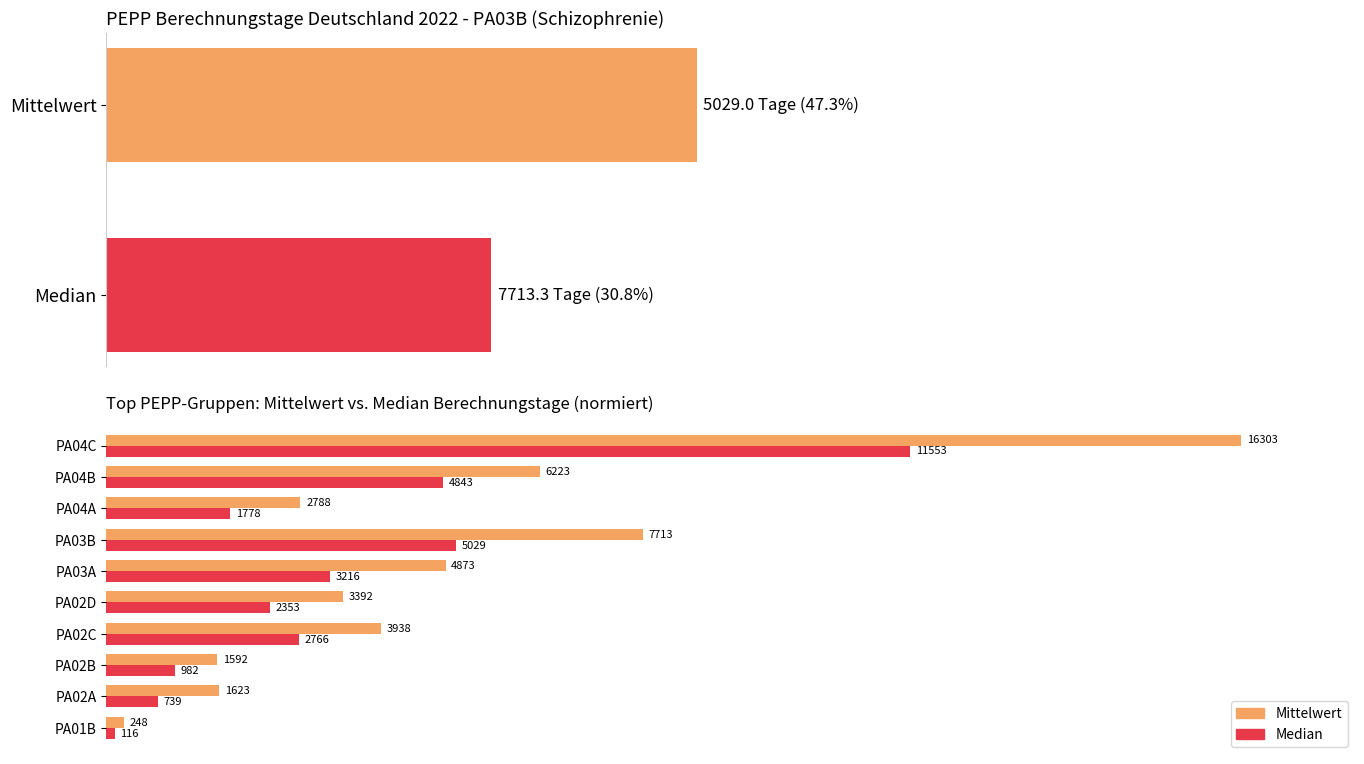

Reading left to right, transcribe all the data shown in this chart.

Mittelwert: 1.5	10.0	9.8	24.2	20.8	29.9	47.3	17.1	38.2	100.0
Median: 0.7	4.5	6.0	17.0	14.4	19.7	30.8	10.9	29.7	70.9